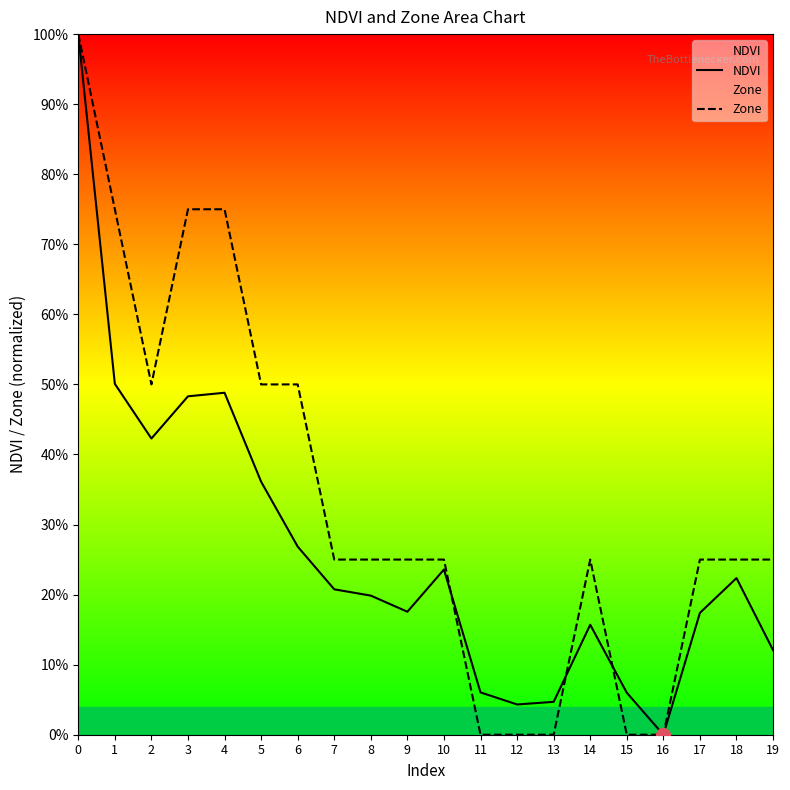

Which series has the largest total across all categories?

Zone